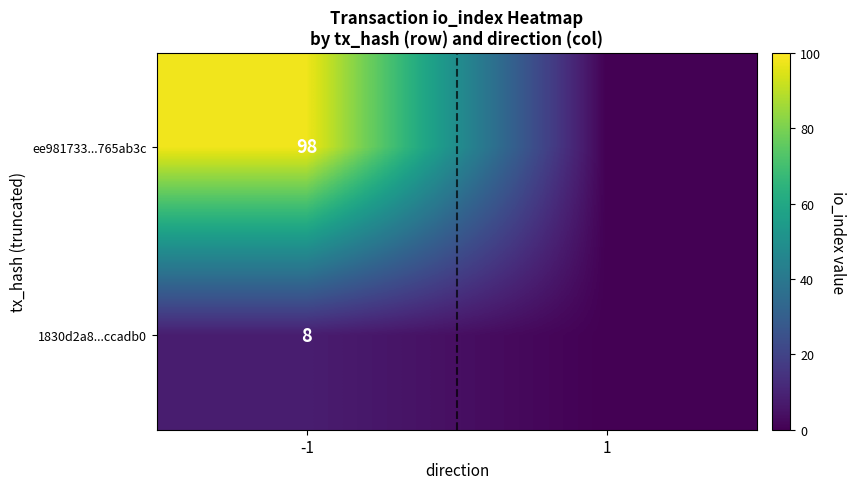

The ee981733...765ab3c series shows 158 at -1. True or false?

False